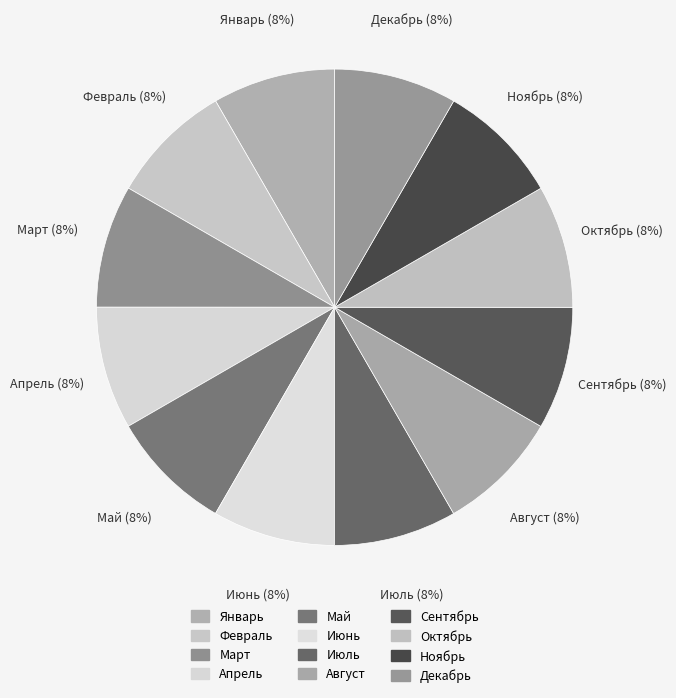

Count the number of slices in the pie.

12